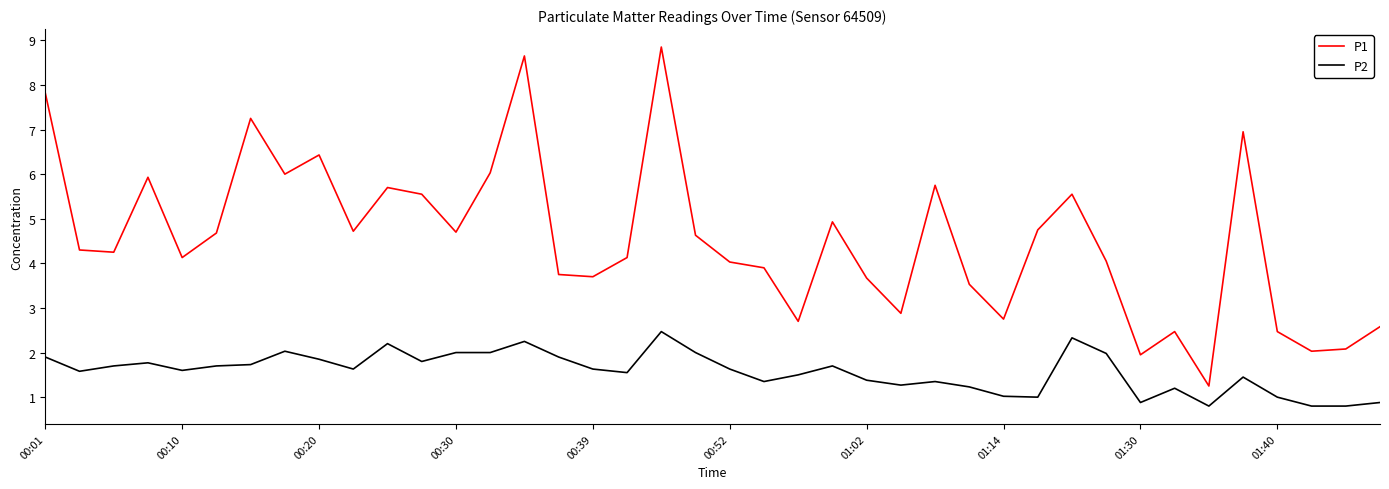

Does the chart have visible grid lines?

No